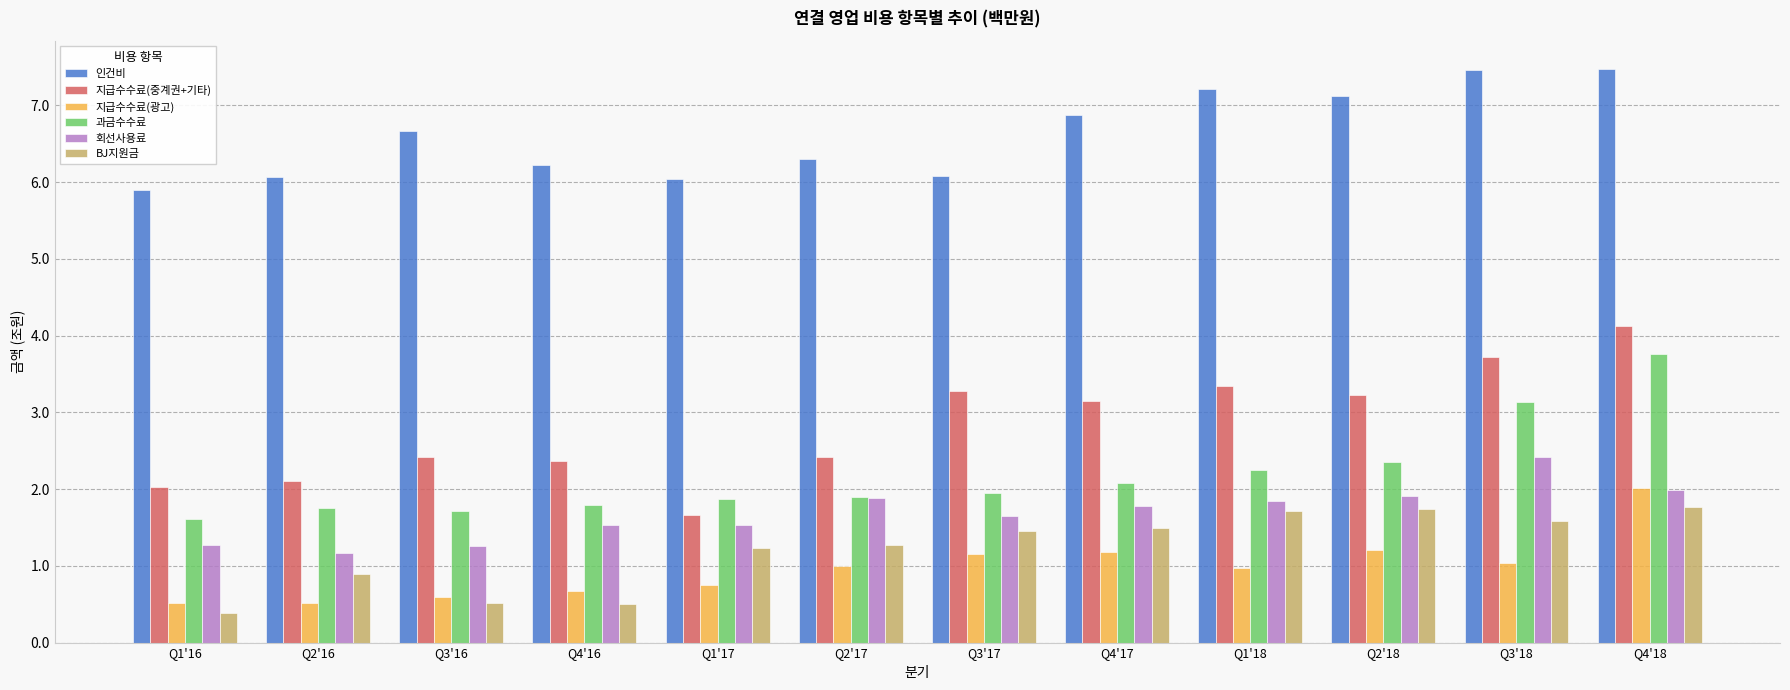

How many data points does each series have?

12